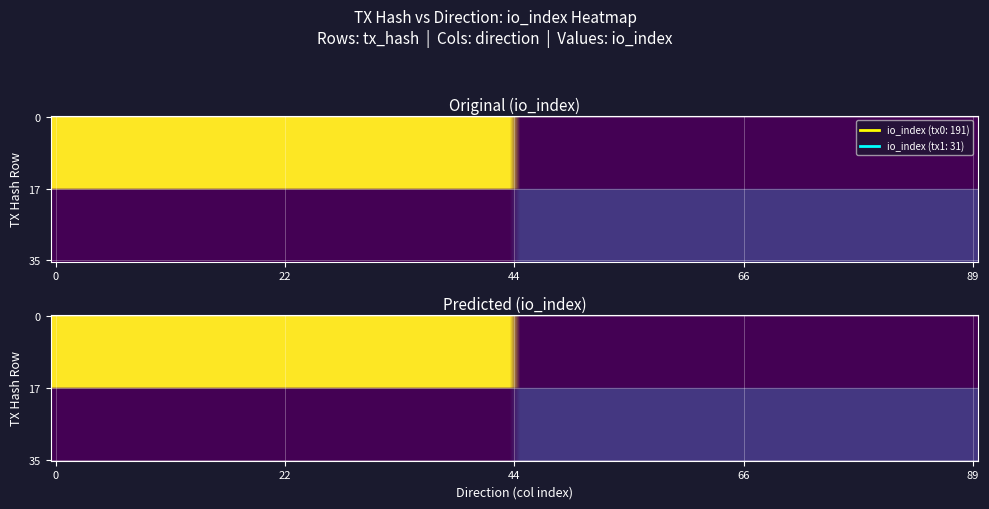

Reading left to right, list all the values displayed in this chart.

e576d6c3f9522887a2363d230f26b7005b720a2: direction=-1	io_index=191
f8cd1ac4cb87c9f676206a2c21fa56e79e9e9c3: direction=1	io_index=31